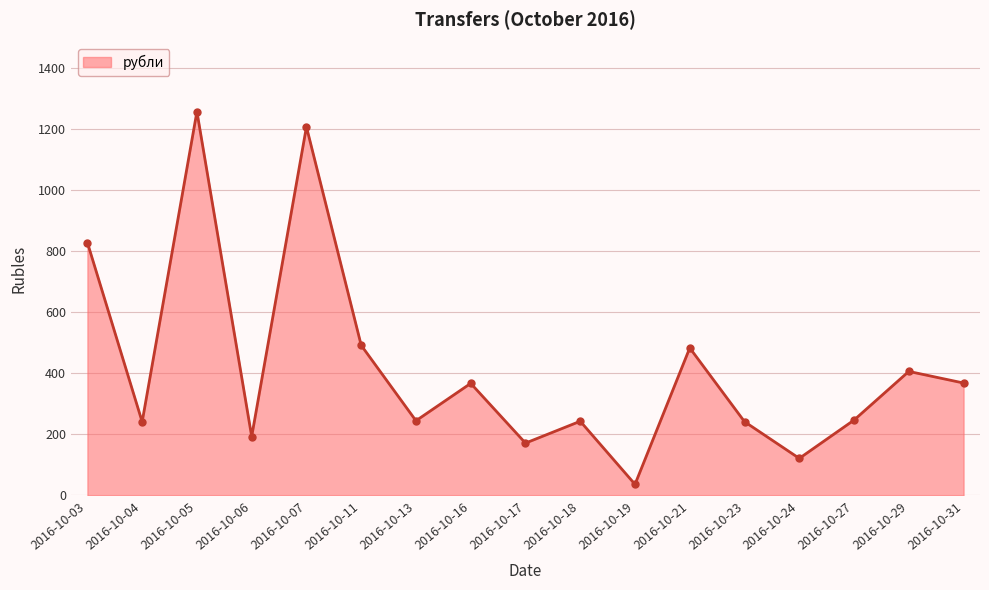

How many values exceed 246?

9